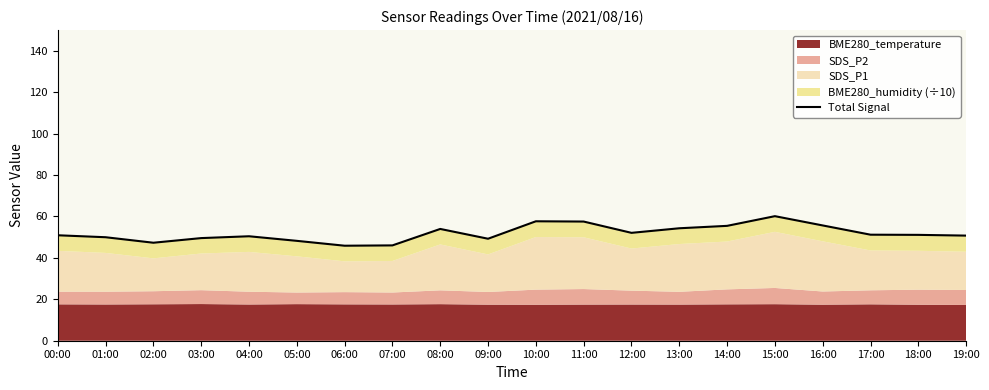

Count the number of values greater than 51.

10